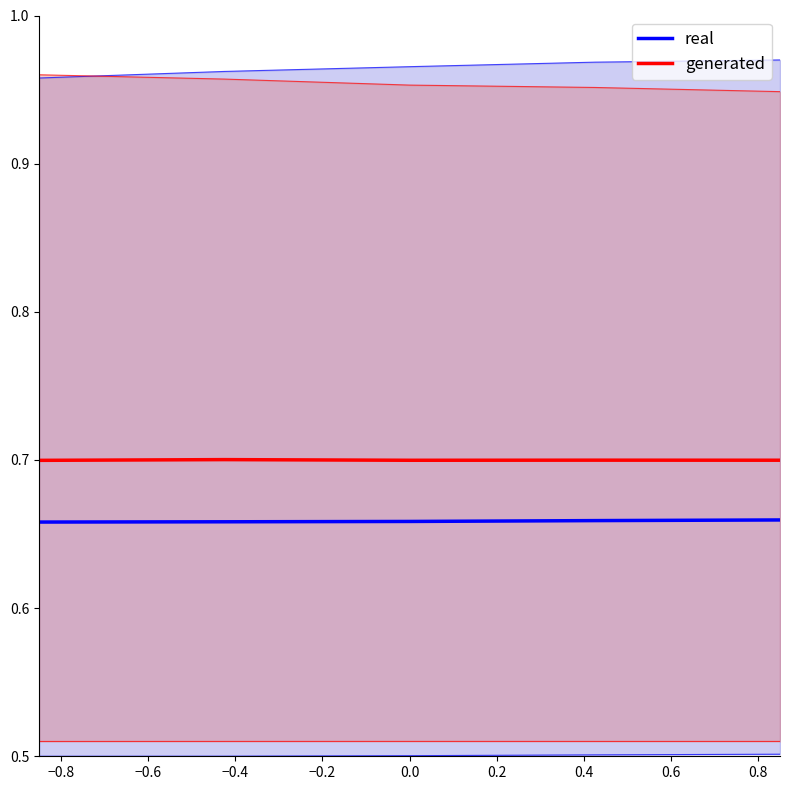

At how many categories does at least one series exceed 0?

5